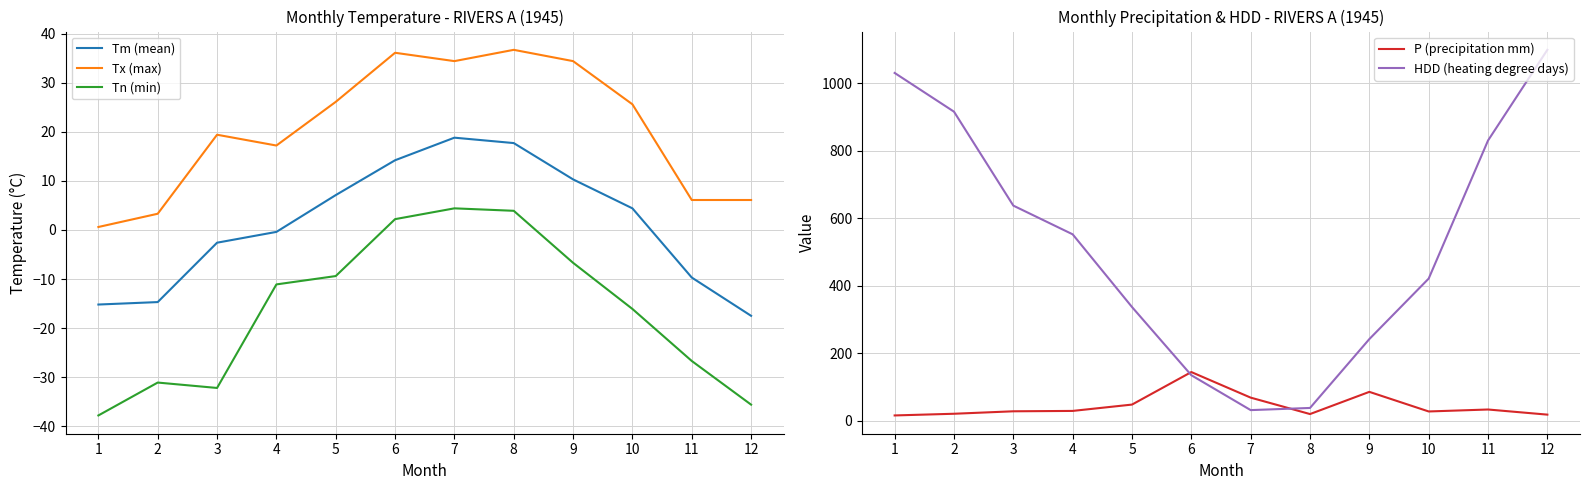

Where is the first local minimum for Tn (min)?

3